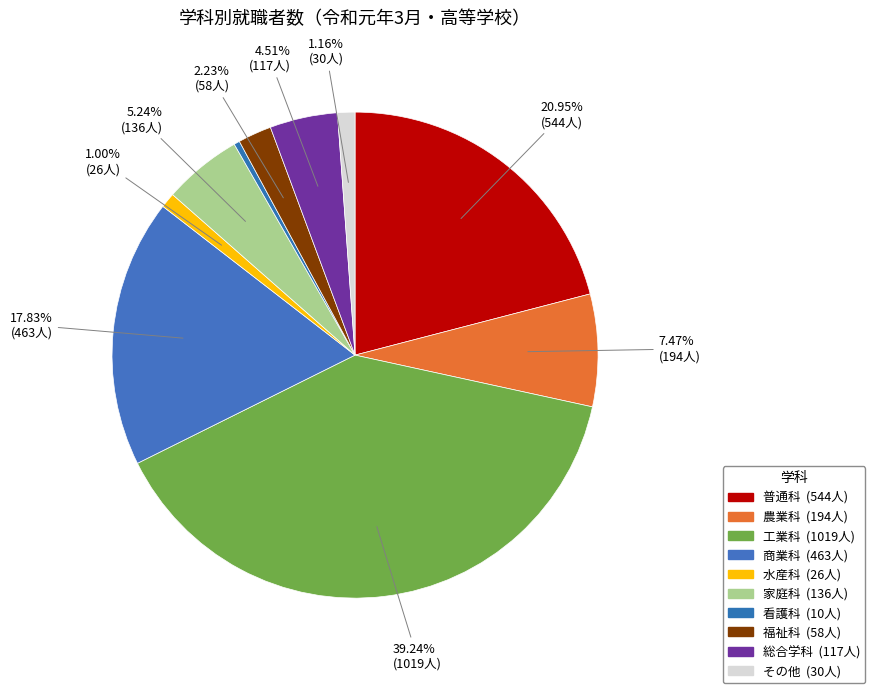

The 農業科 slice represents 19% of the pie. True or false?

False